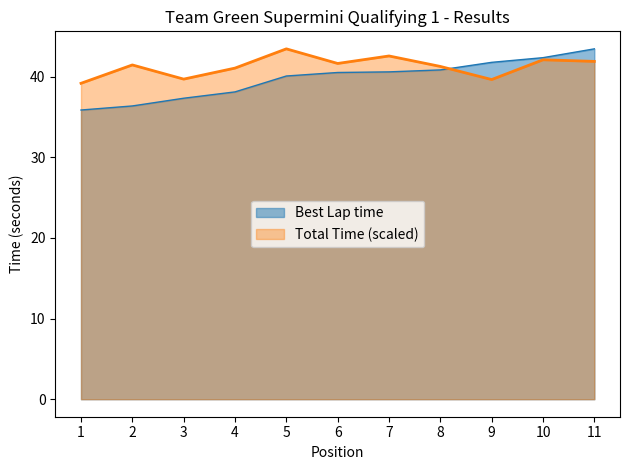

At 1, list the series in order from largest to smallest.

Total Time (scaled), Best Lap time